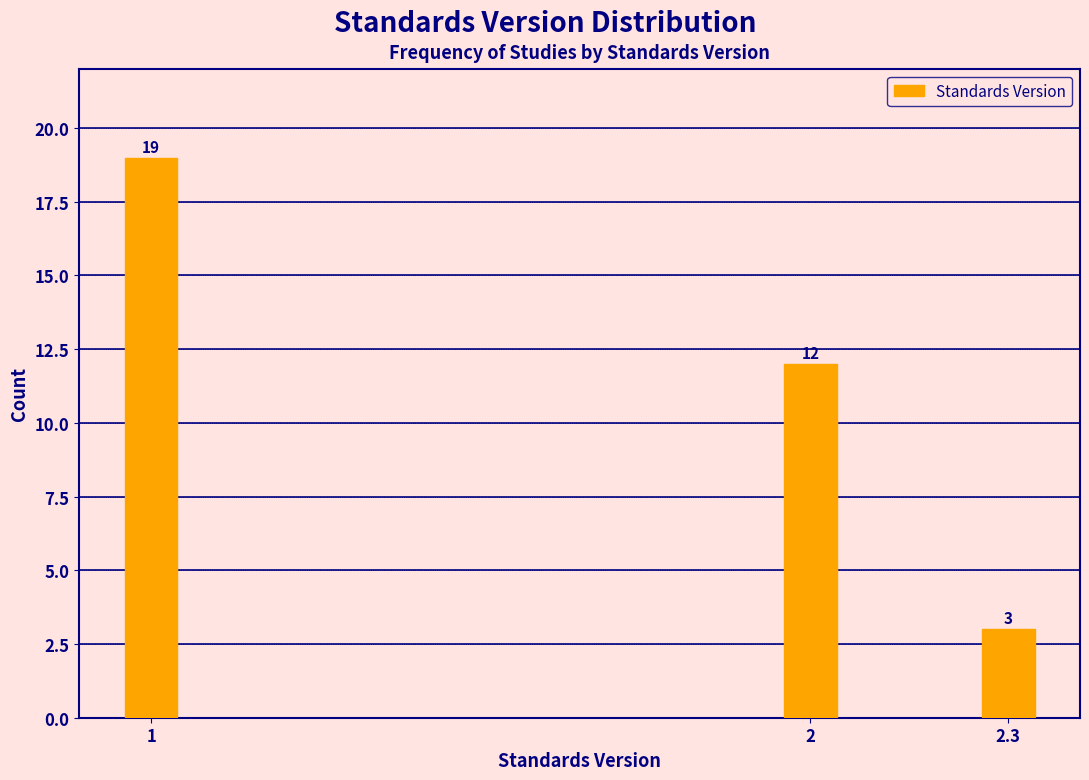

Reading right to left, extract all data points from this chart.

3	12	19